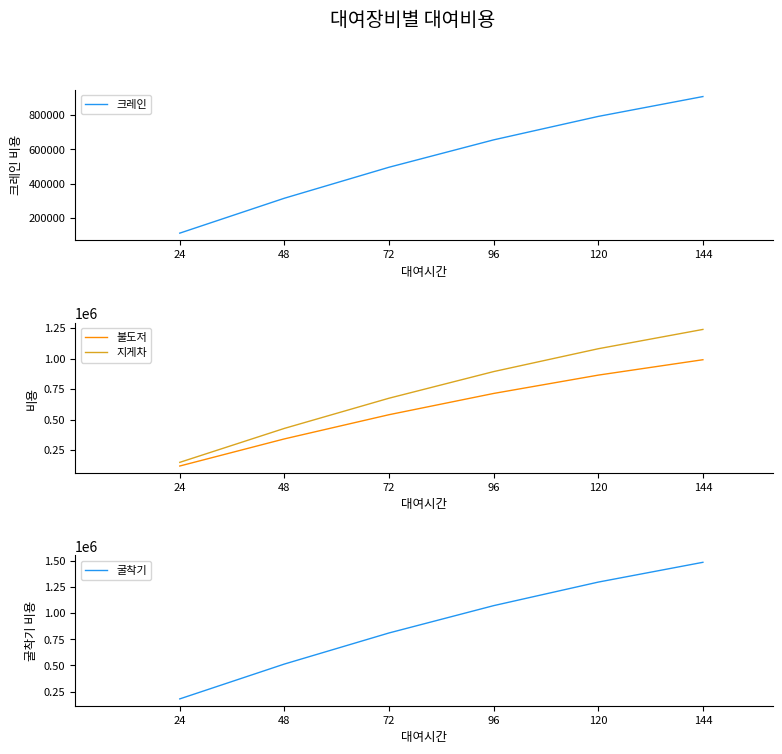

The 크레인 series shows 792000 at 120. True or false?

True